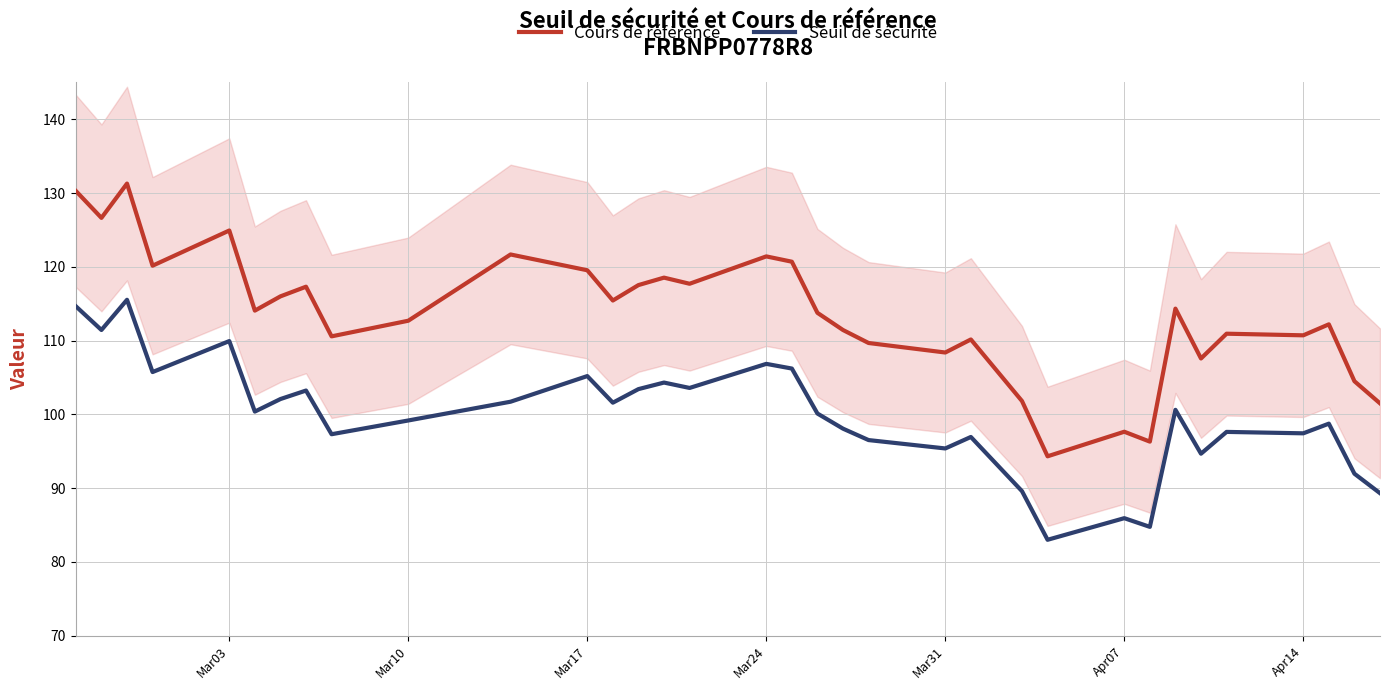

How many interior local peaks does the Cours de référence series have?

11